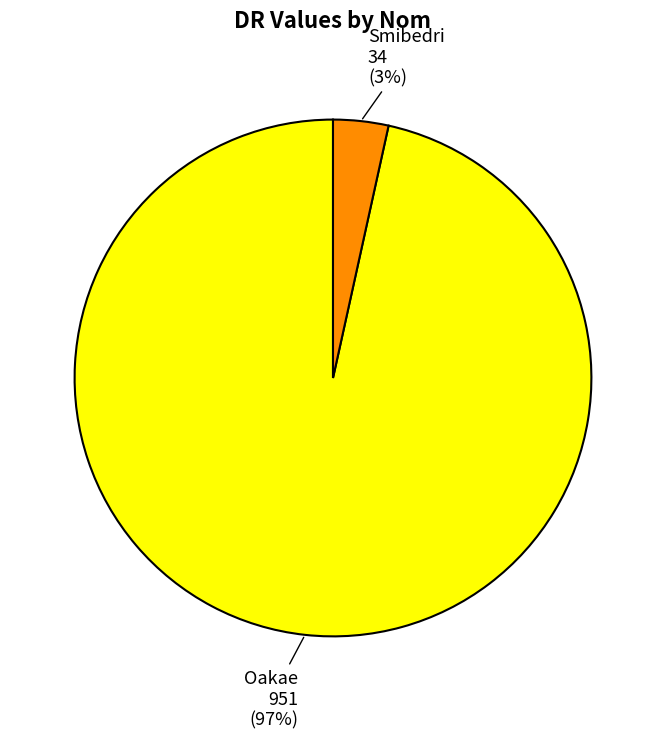

To the nearest percent, what is the average slice percentage?

50%